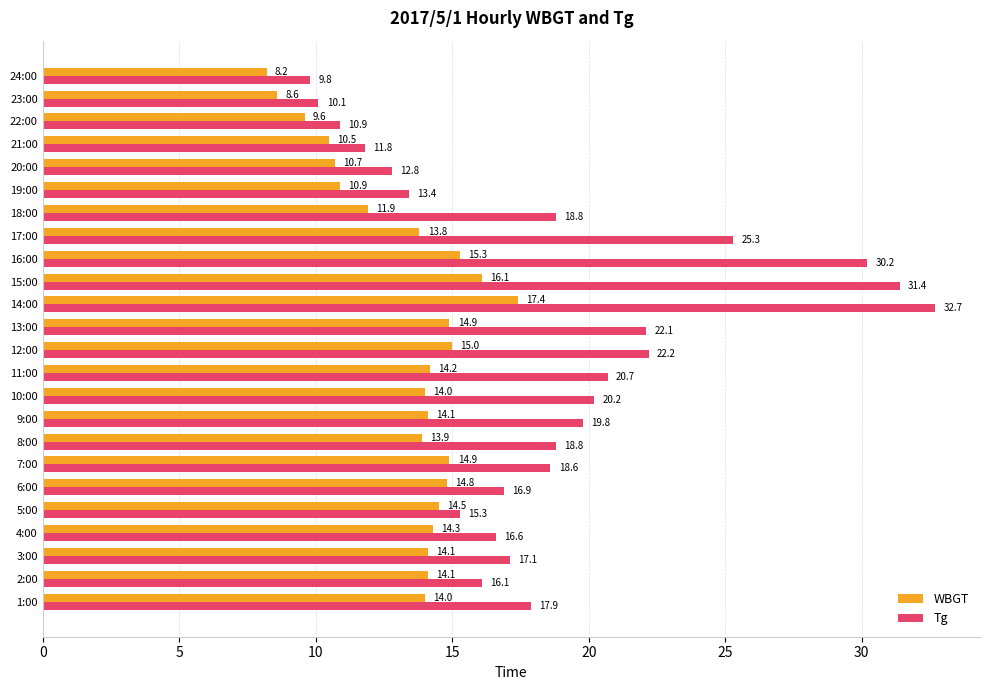

What are all the series names shown in the legend?

WBGT, Tg